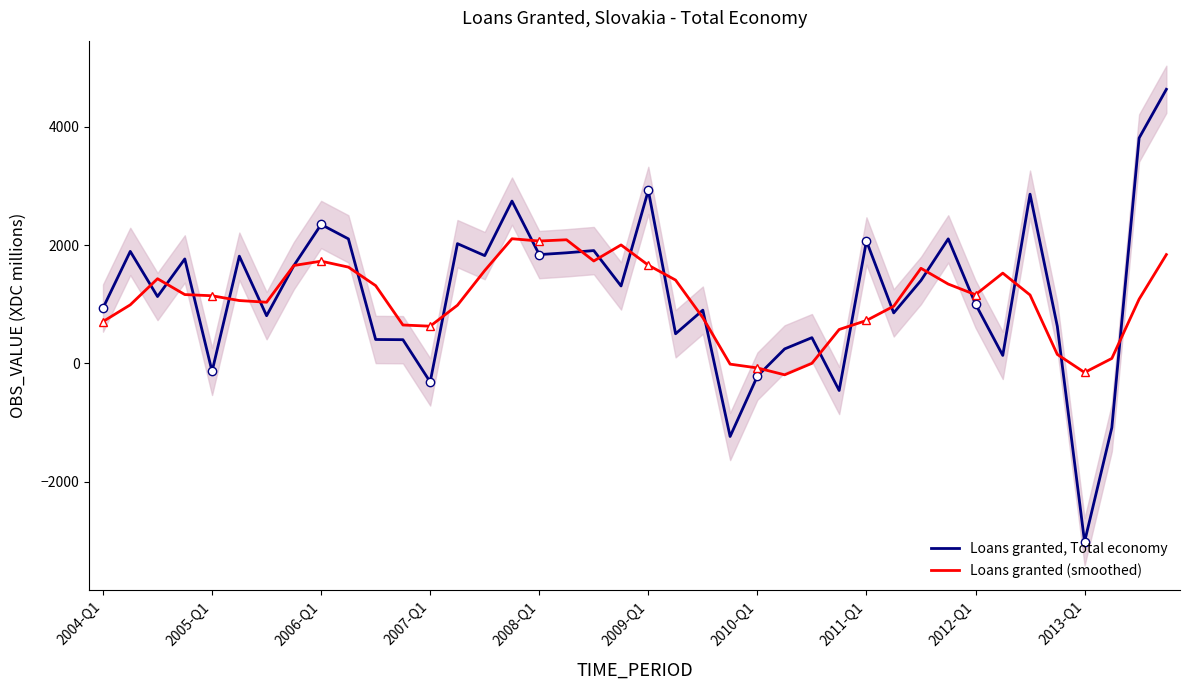

True or false: Loans granted (smoothed) has a value of 725.9 at 2011-Q1.

True